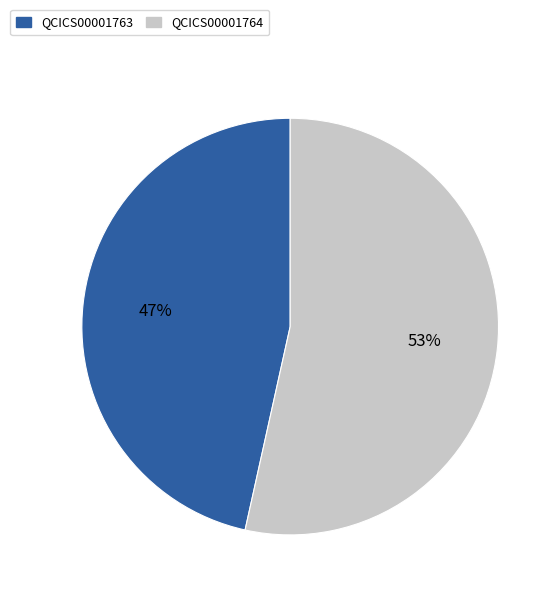

Which slice is the largest?

QCICS00001764